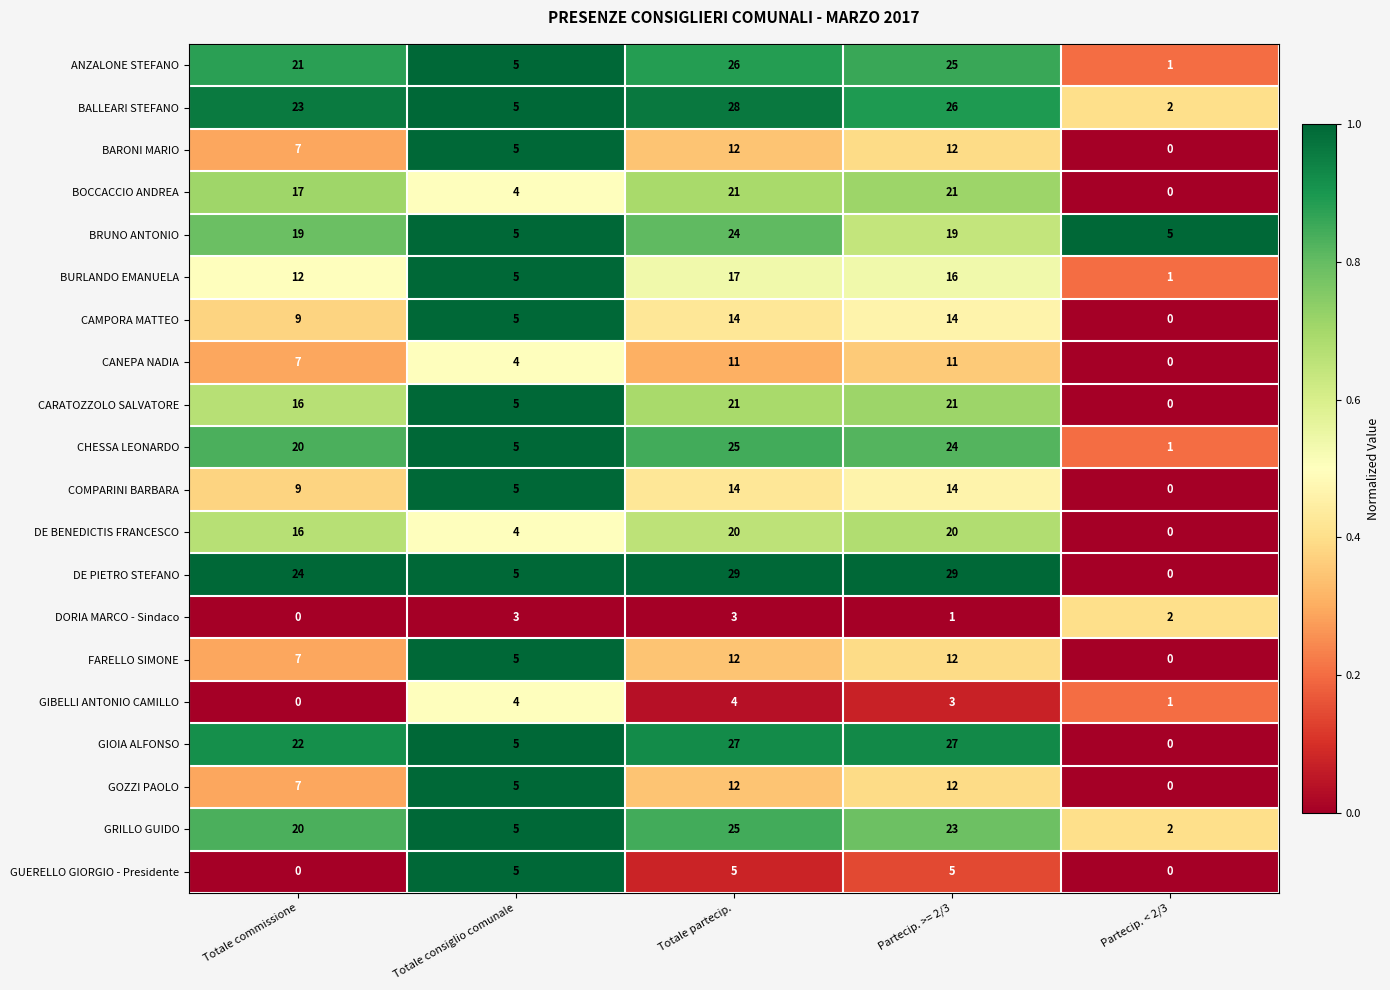

Which series has the largest total across all categories?

DE PIETRO STEFANO